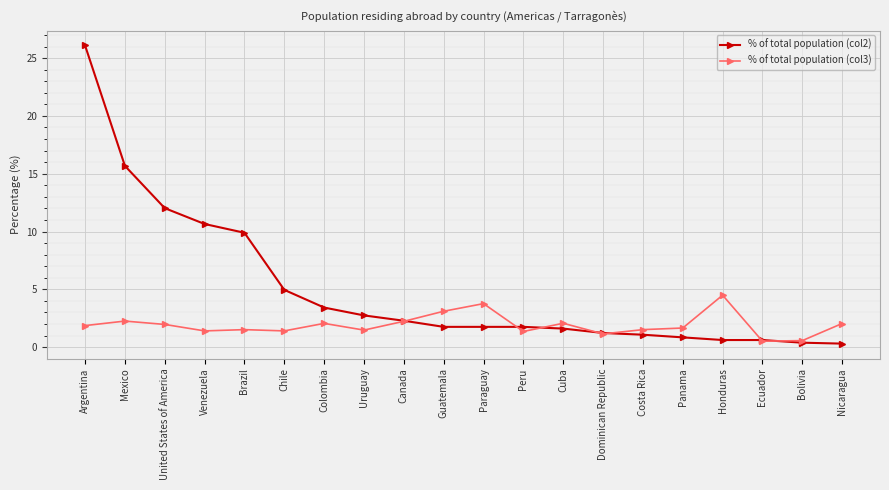

Rank the series at Venezuela from lowest to highest value.

% of total population (col3), % of total population (col2)